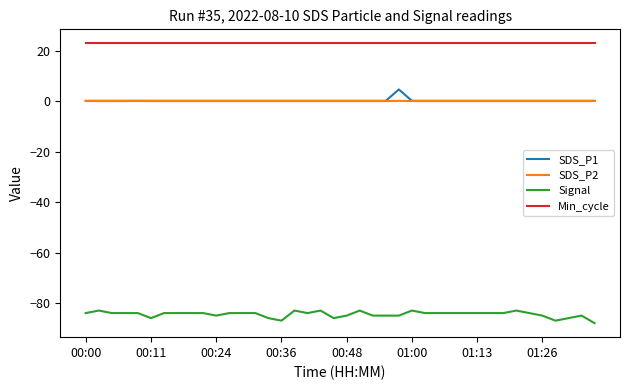

Which series has the widest spread of values?

Signal